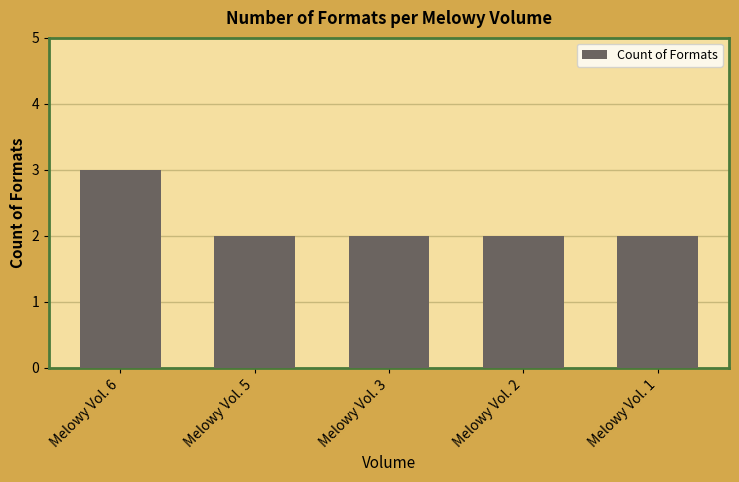

What is the maximum value shown in the chart?

3